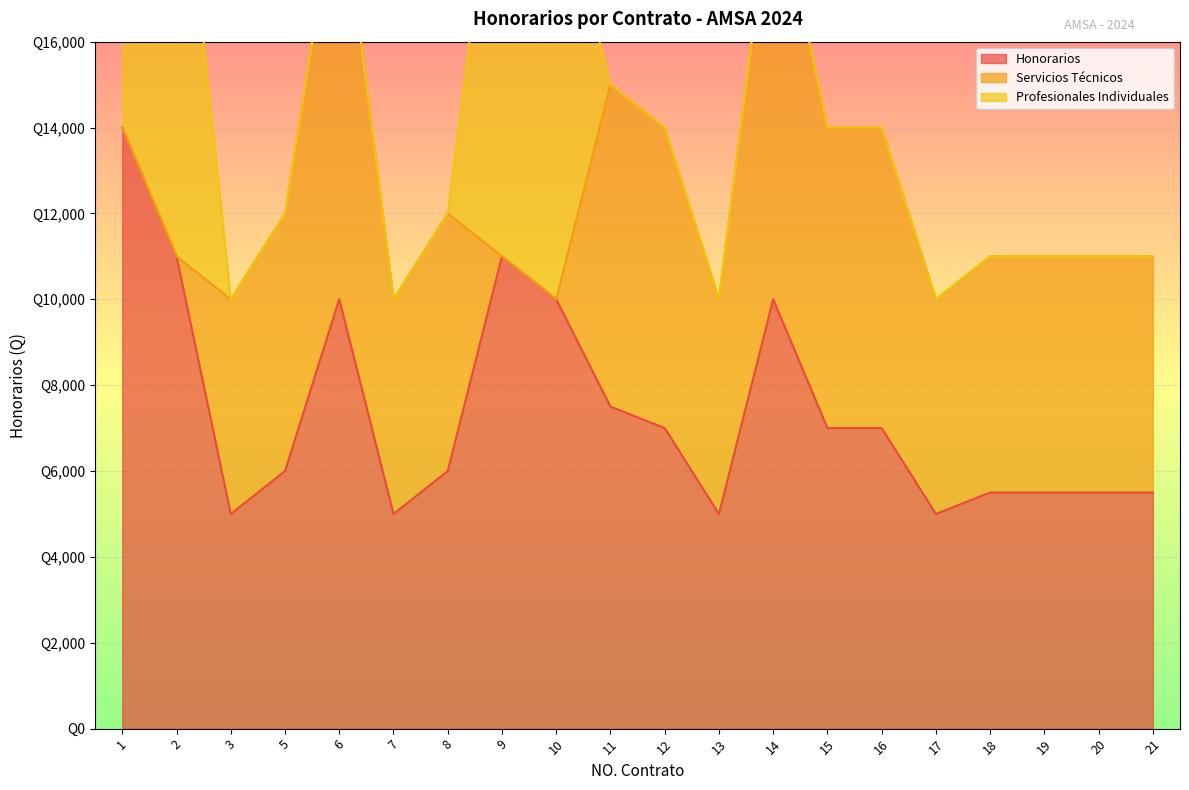

What are all the series names shown in the legend?

Honorarios, Servicios Técnicos, Profesionales Individuales